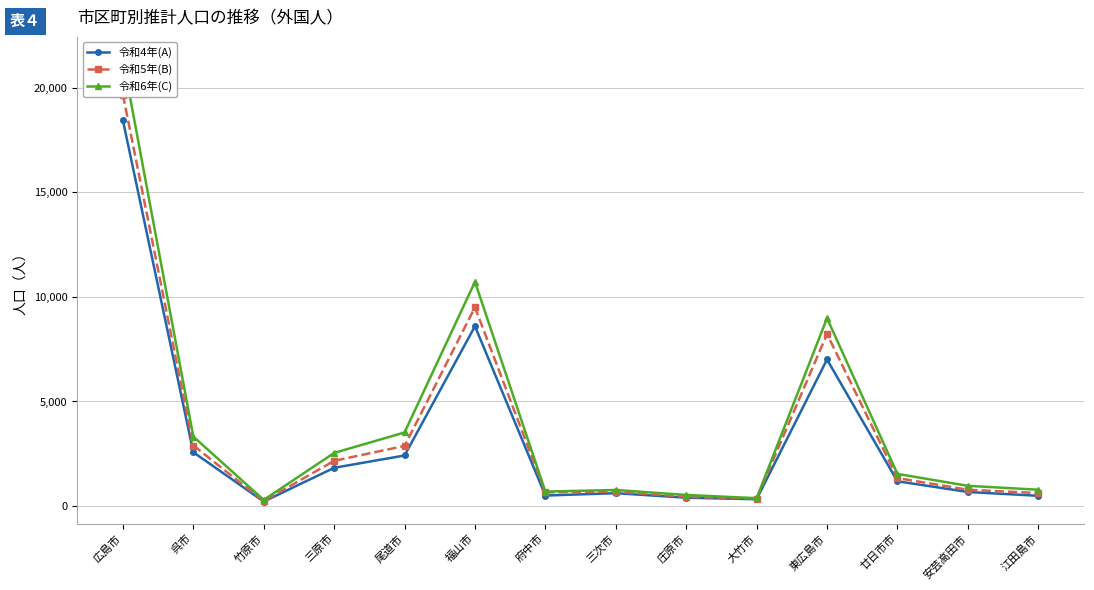

What is the sum of all 令和4年(A) values?

45276